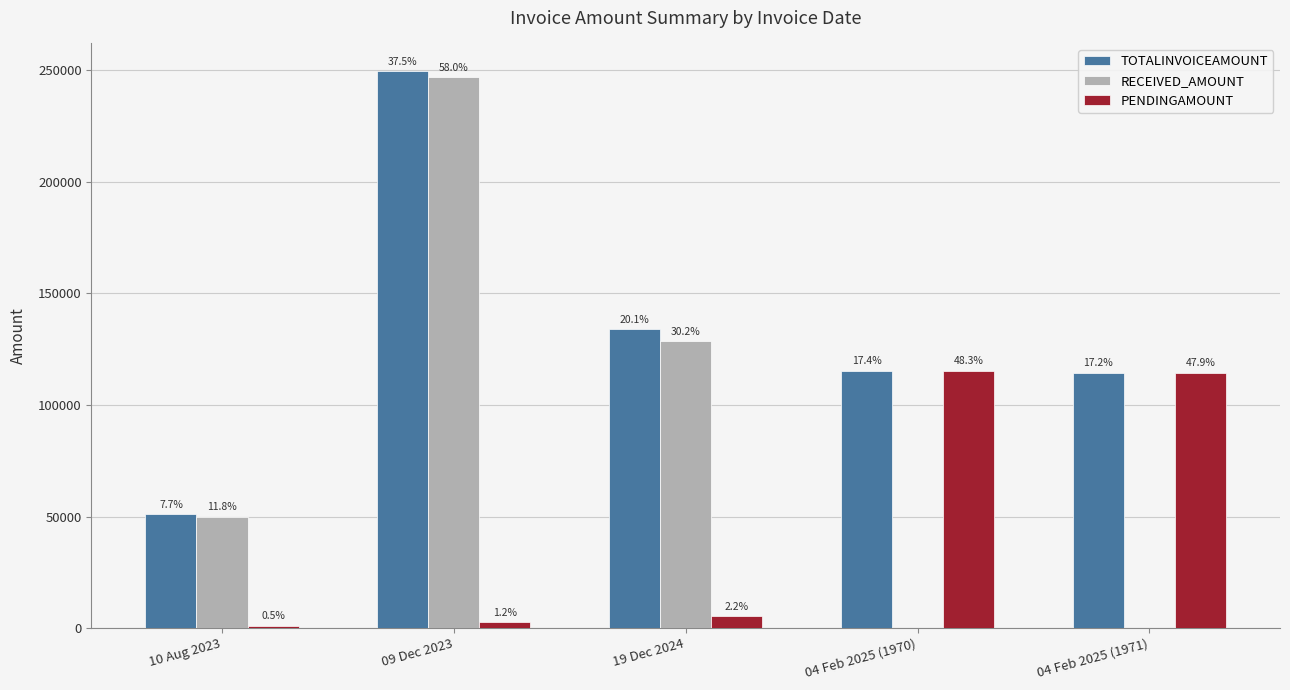

At which label does RECEIVED_AMOUNT first exceed 49983?

09 Dec 2023